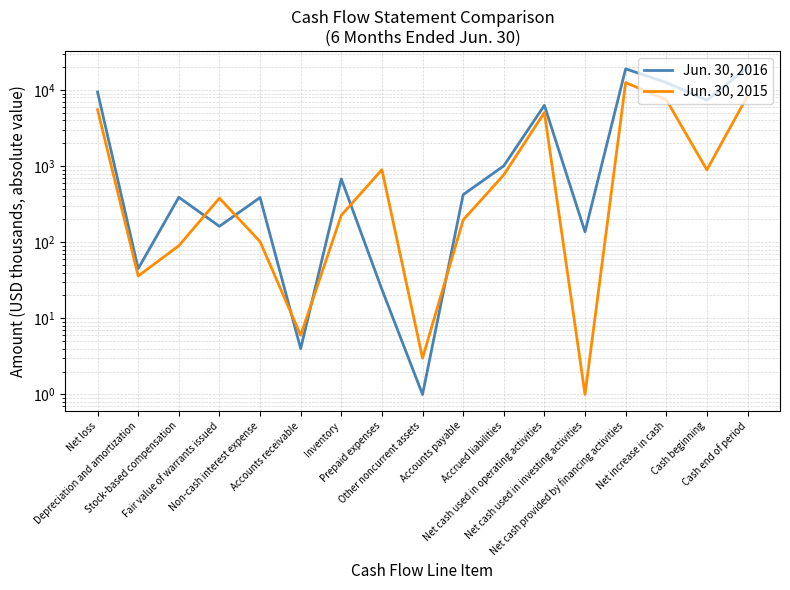

At Net cash used in operating activities, list the series in order from largest to smallest.

Jun. 30, 2016, Jun. 30, 2015